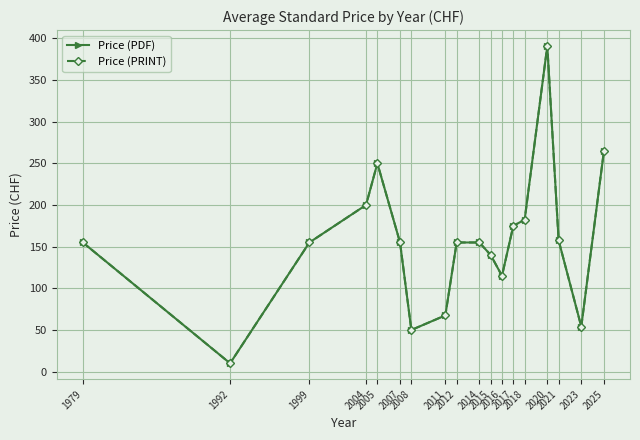

Is this an area chart (filled region under the line)?

No